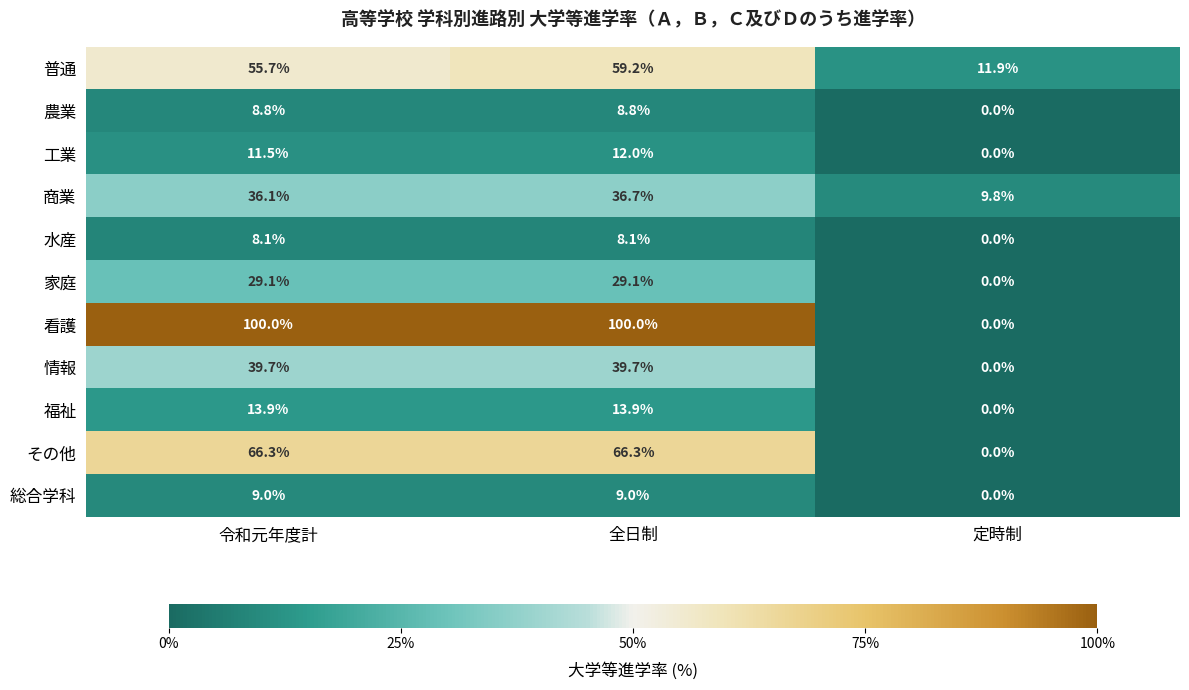

What is the difference between the highest and lowest values at 定時制?

11.9